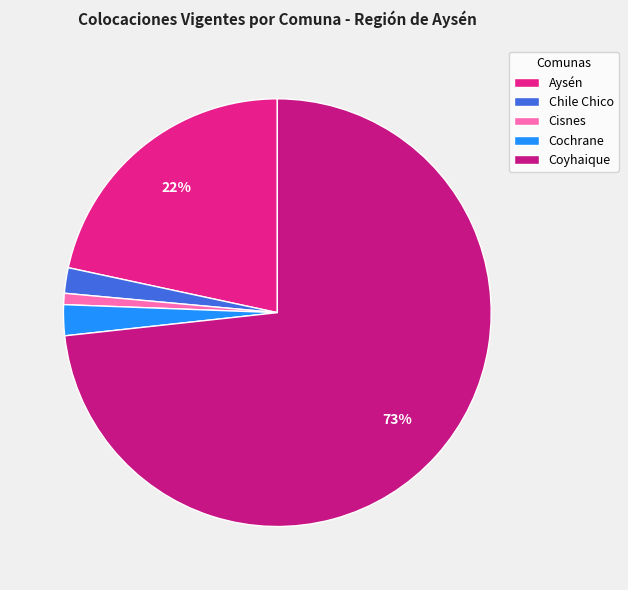

Count the number of slices in the pie.

5